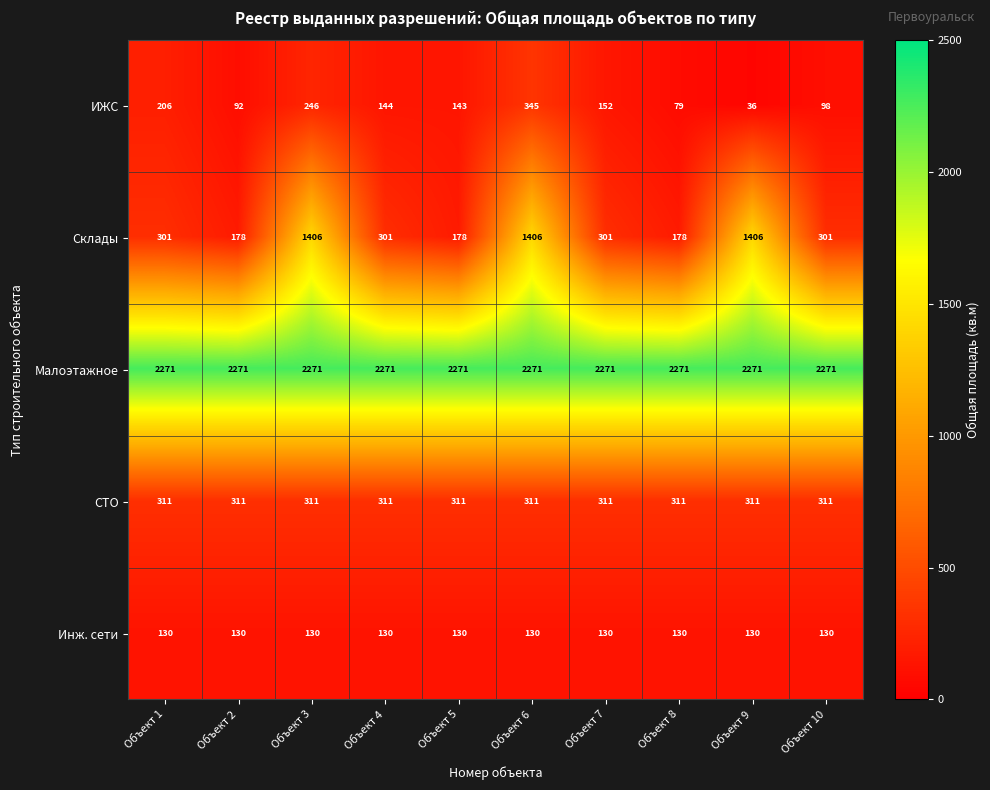

Count the number of data series in this chart.

5